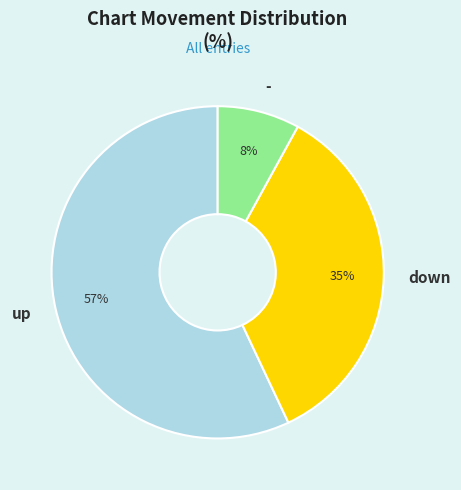

Do up and - together represent more than half of the pie?

Yes